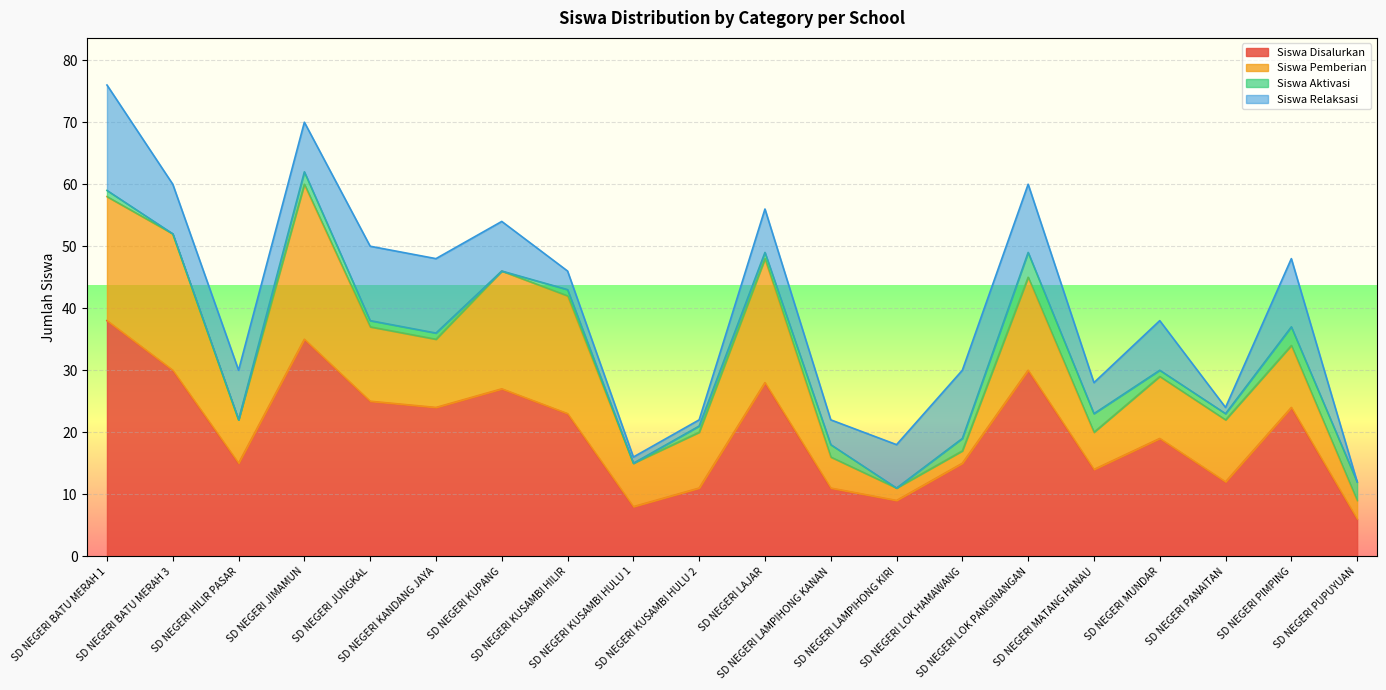

Reading left to right, what are all the values shown in this chart?

Siswa Disalurkan: 38	30	15	35	25	24	27	23	8	11	28	11	9	15	30	14	19	12	24	6
Siswa Pemberian: 20	22	7	25	12	11	19	19	7	9	20	5	2	2	15	6	10	10	10	3
Siswa Aktivasi: 1	0	0	2	1	1	0	1	0	1	1	2	0	2	4	3	1	1	3	3
Siswa Relaksasi: 17	8	8	8	12	12	8	3	1	1	7	4	7	11	11	5	8	1	11	0